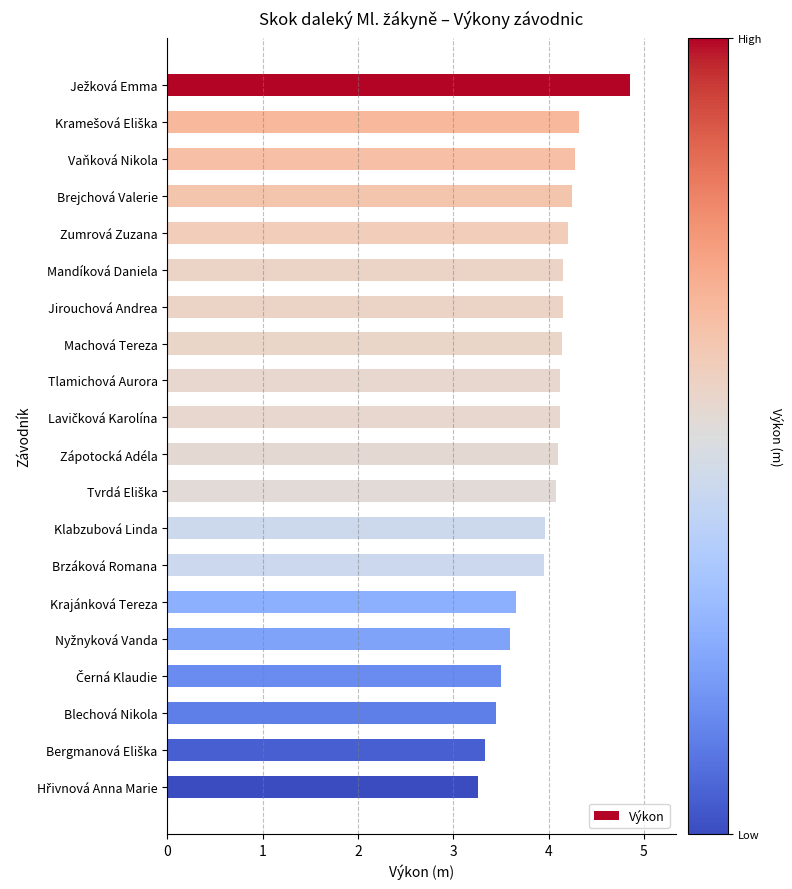

True or false: the data shows 4.1 at Zápotocká Adéla.

True